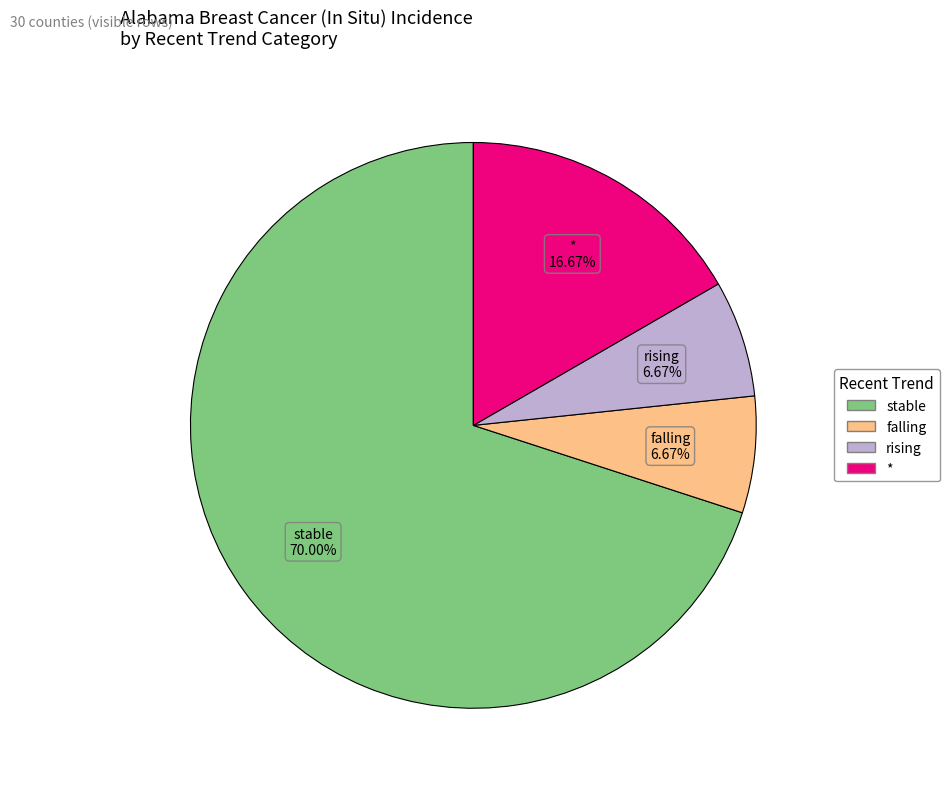

To the nearest percent, what is the combined percentage of falling and rising?

13%